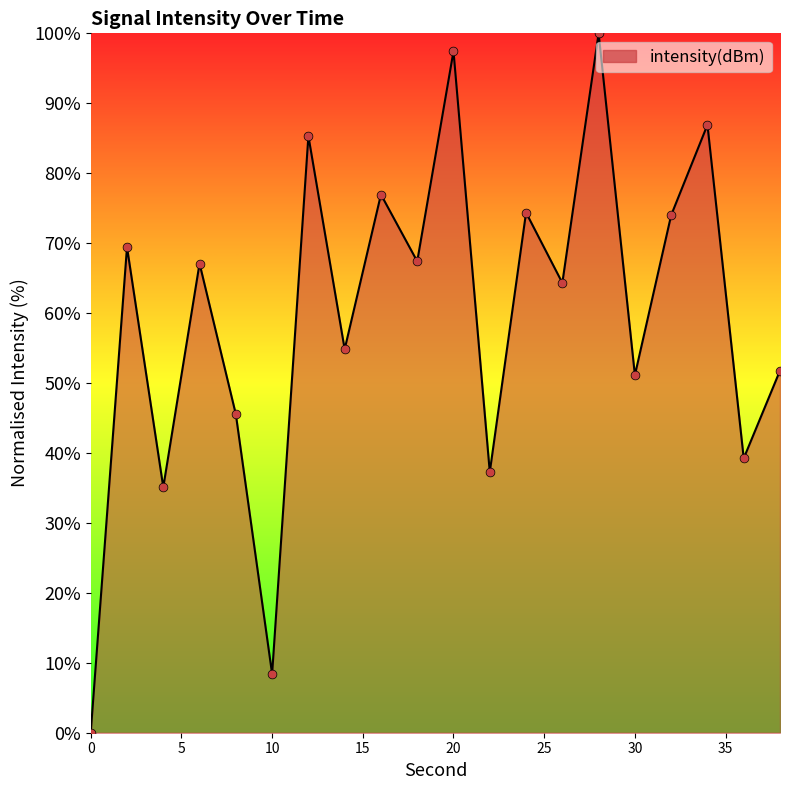

What is the greatest value displayed?

100.0